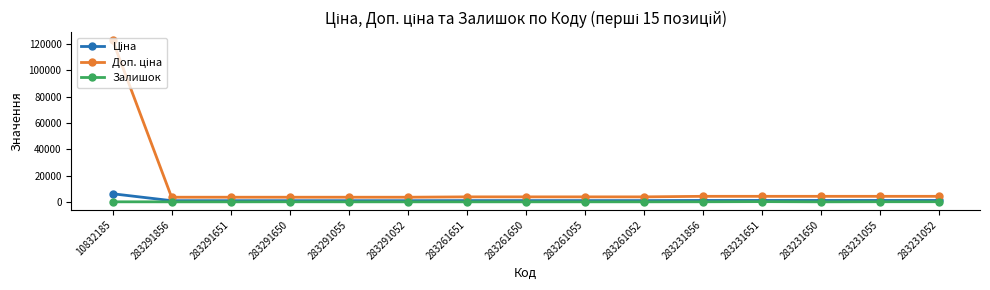

At which category is the sum across all series the highest?

10832185